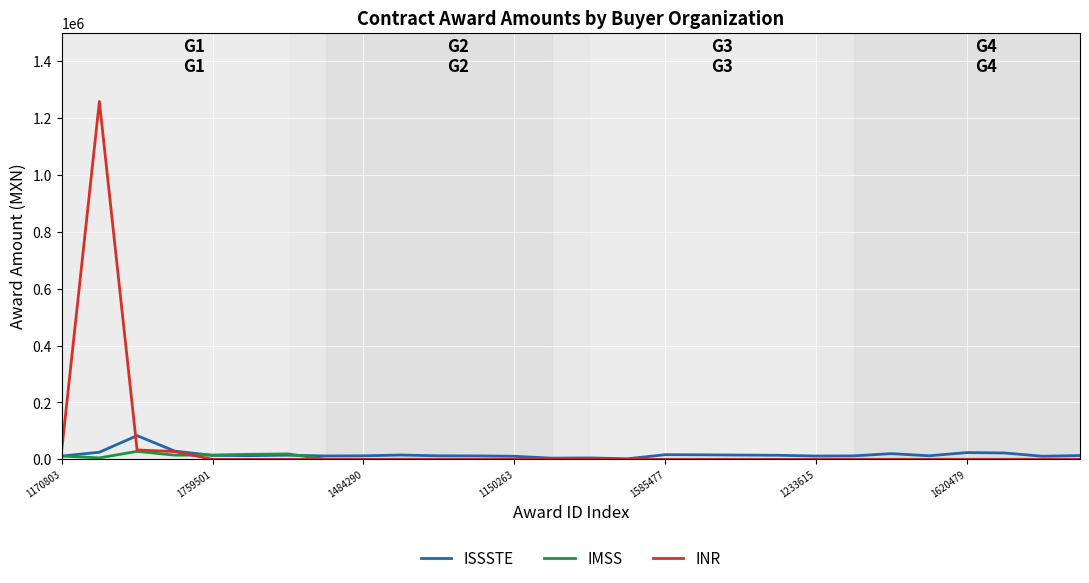

List the series in order of their overall mean, lowest first.

IMSS, ISSSTE, INR